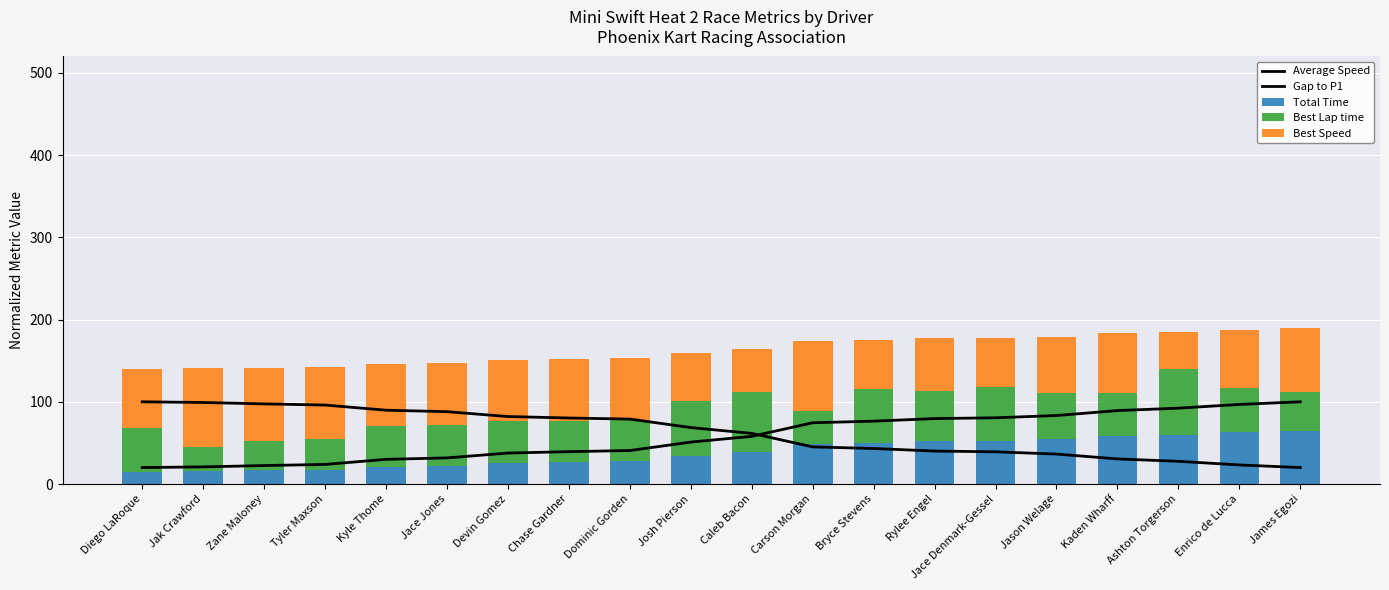

What is the difference between the maximum and minimum values in the Total Time series?

50.0